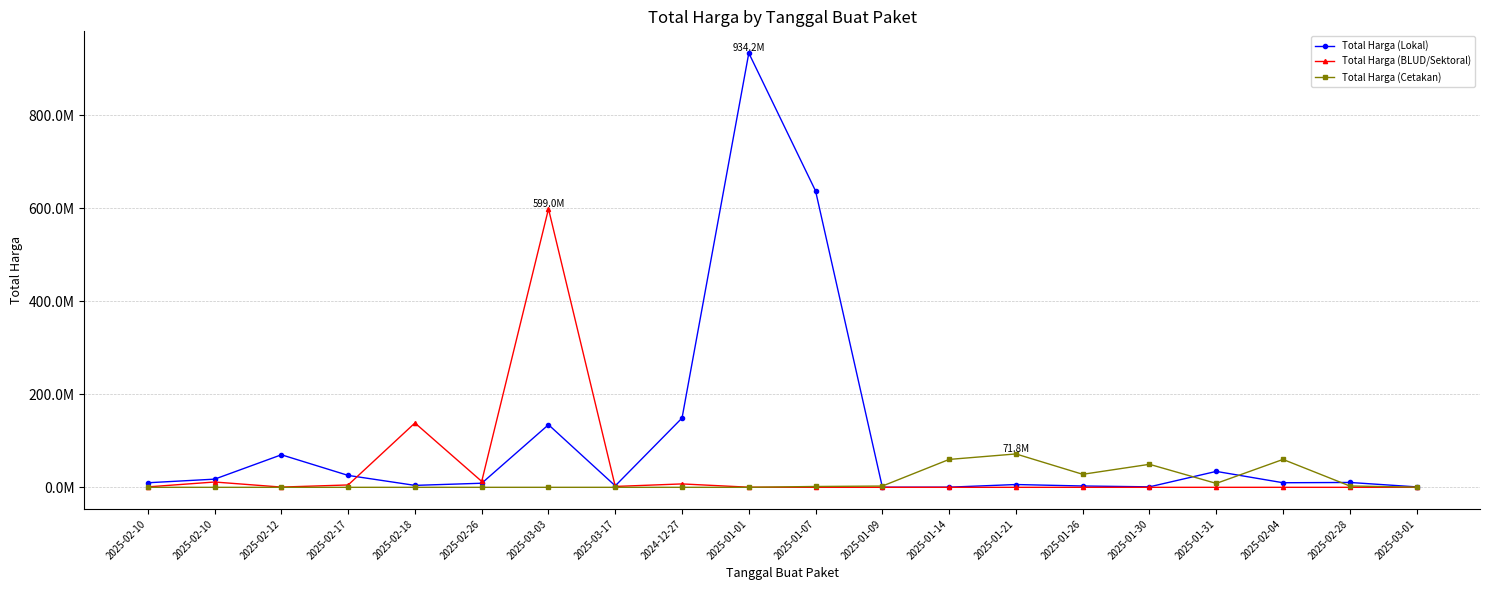

What is the difference between the maximum and minimum values in the Total Harga (Cetakan) series?

71797000